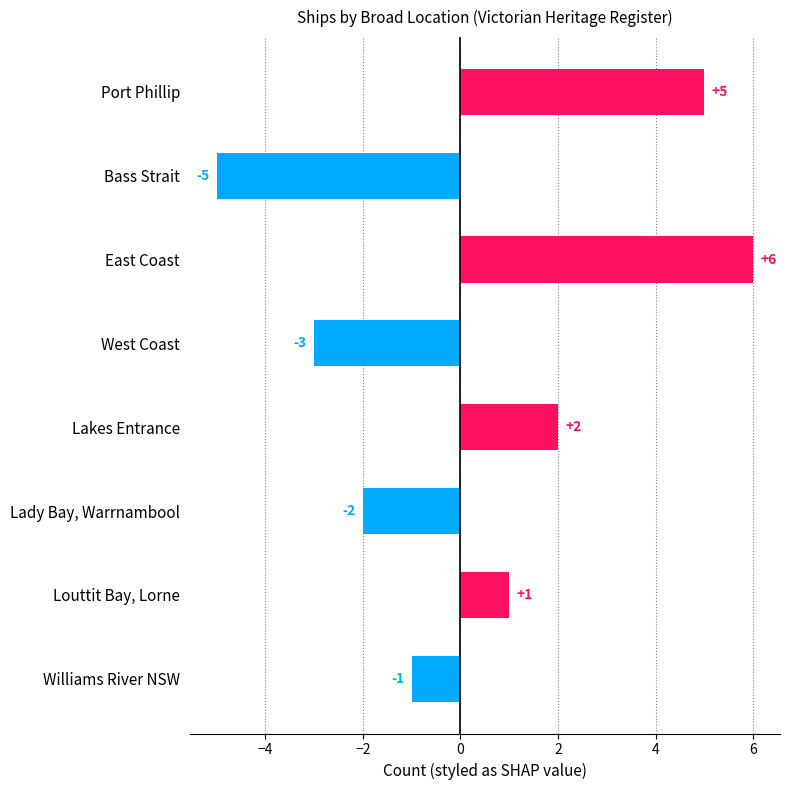

At which category does the chart reach its minimum across all series?

Bass Strait